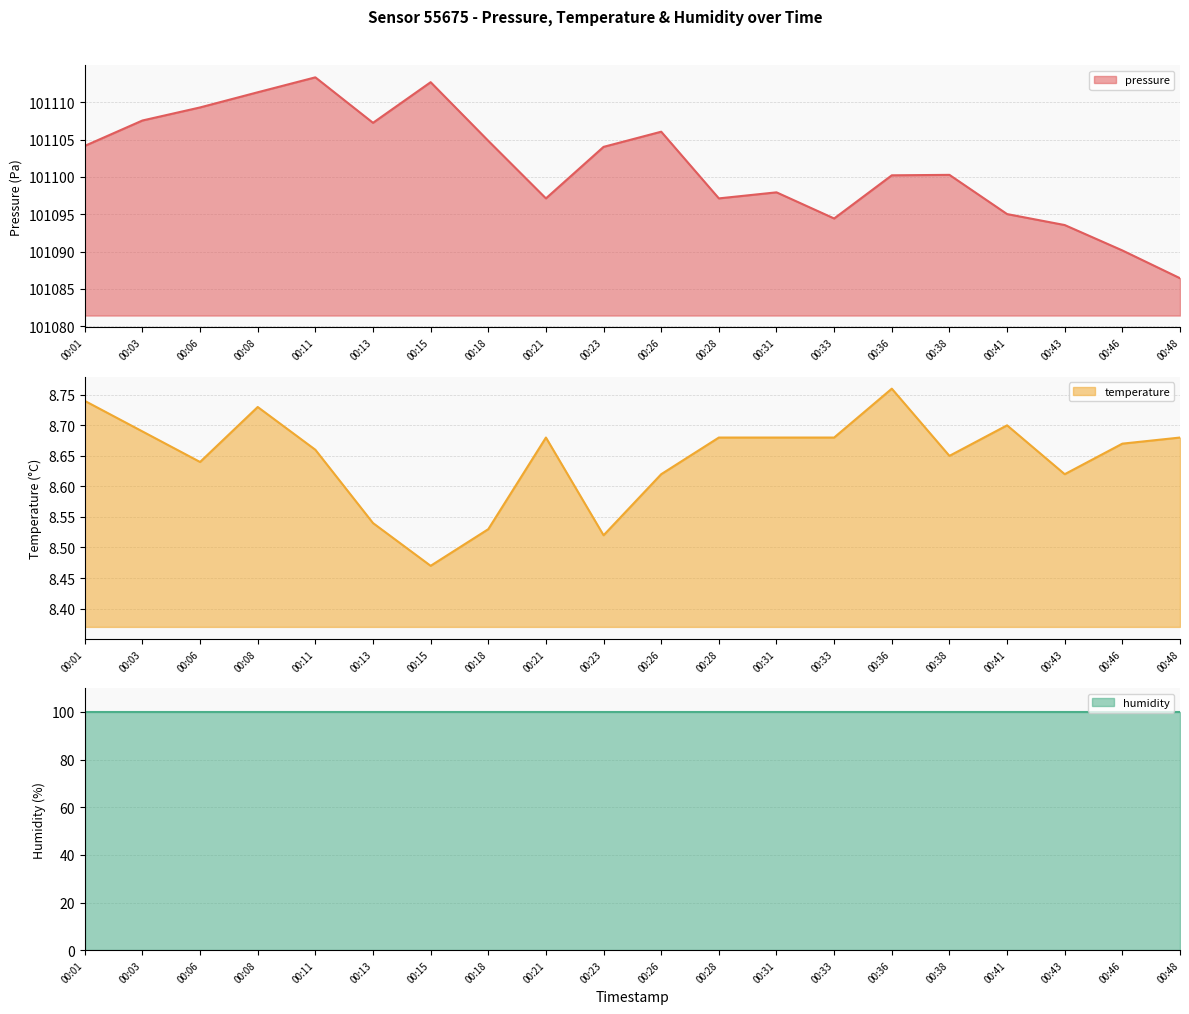

The value of pressure at 00:23 is 162146.2. True or false?

False